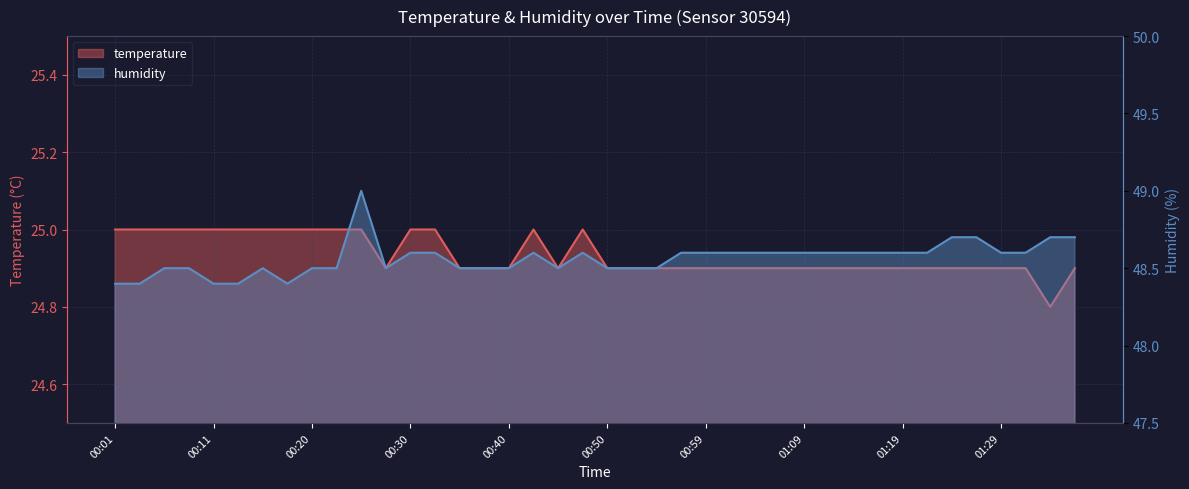

True or false: humidity has more than 0 interior local peaks.

True